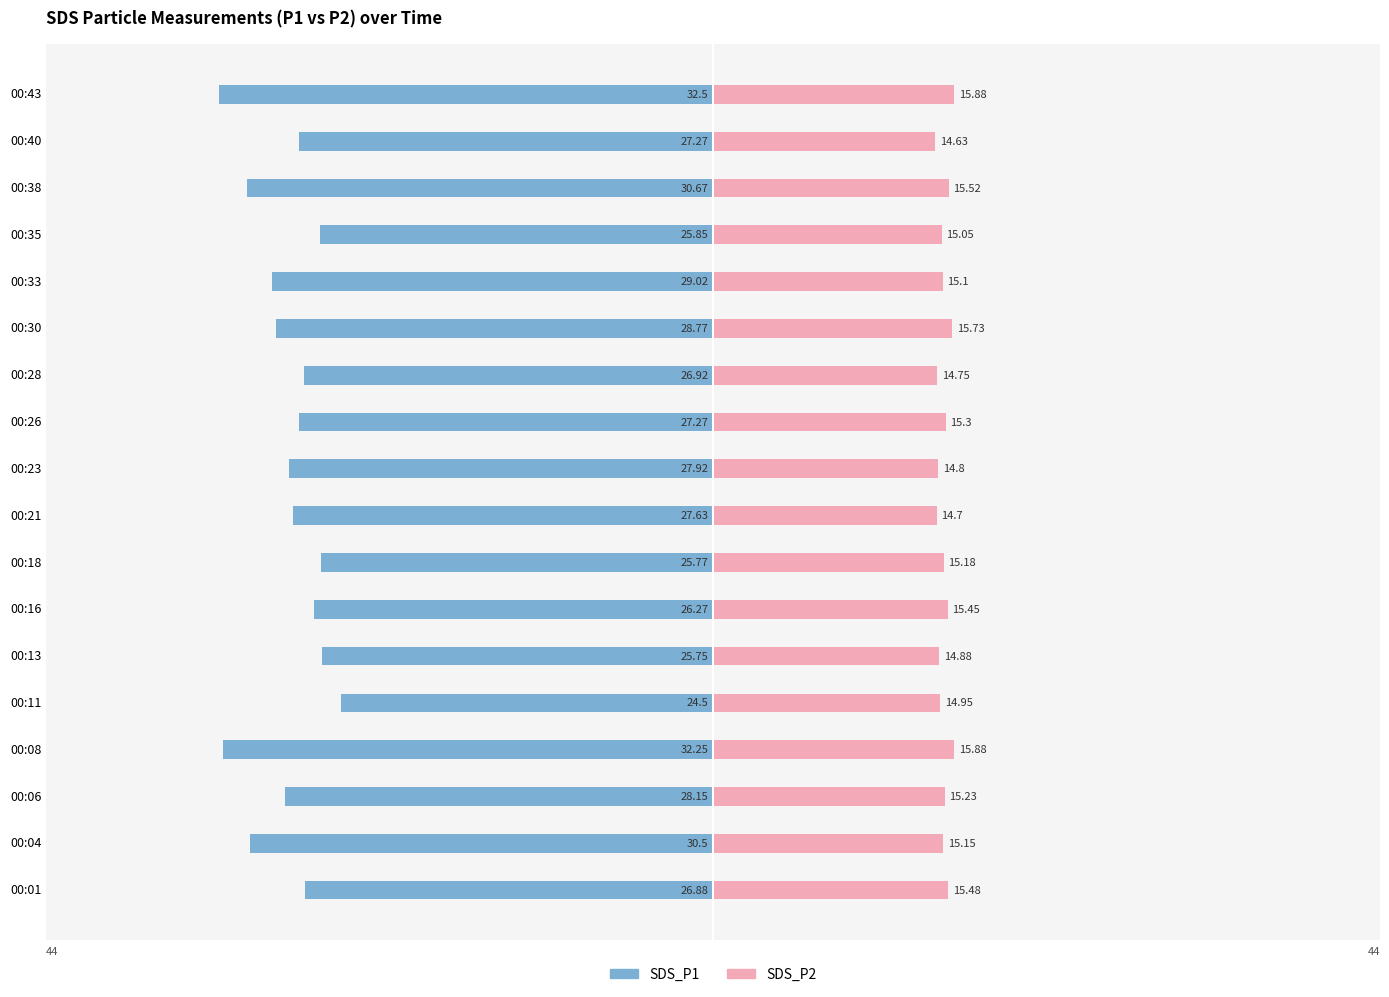

Which series has the largest range (max minus min)?

SDS_P1